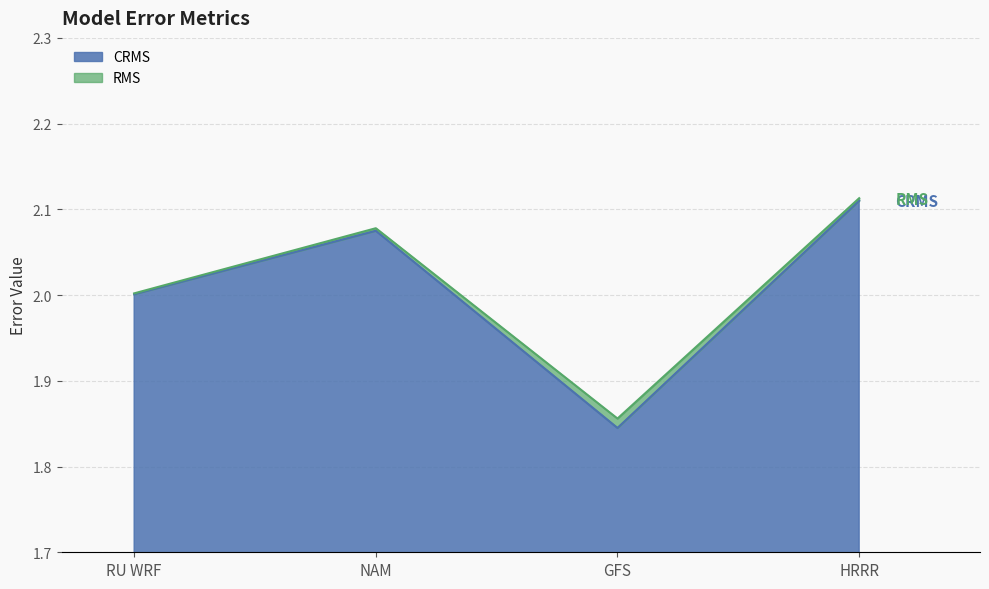

Count the number of data series in this chart.

2